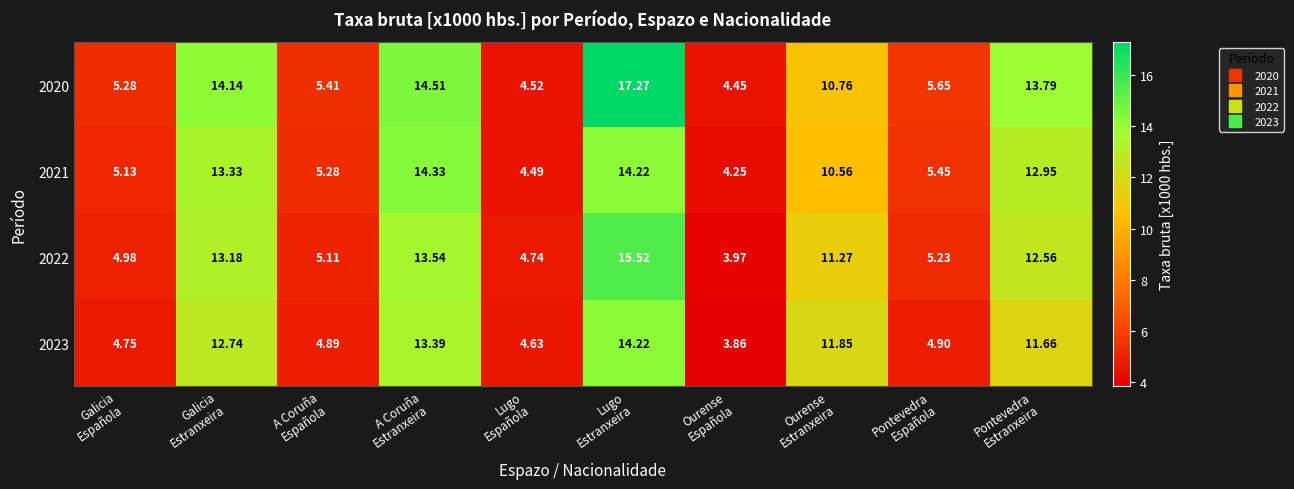

How many values in the 2020 series exceed 10?

5